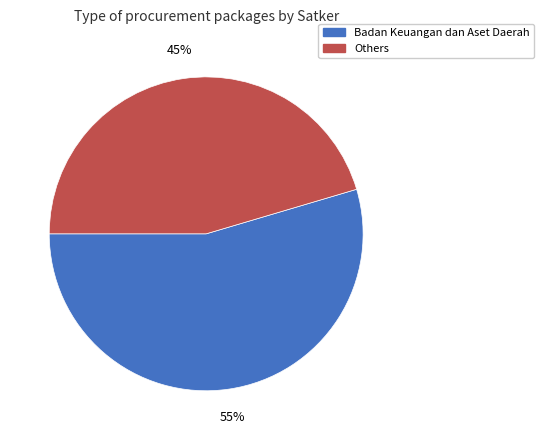

What percentage is the Badan Keuangan dan Aset Daerah slice, to the nearest percent?

55%